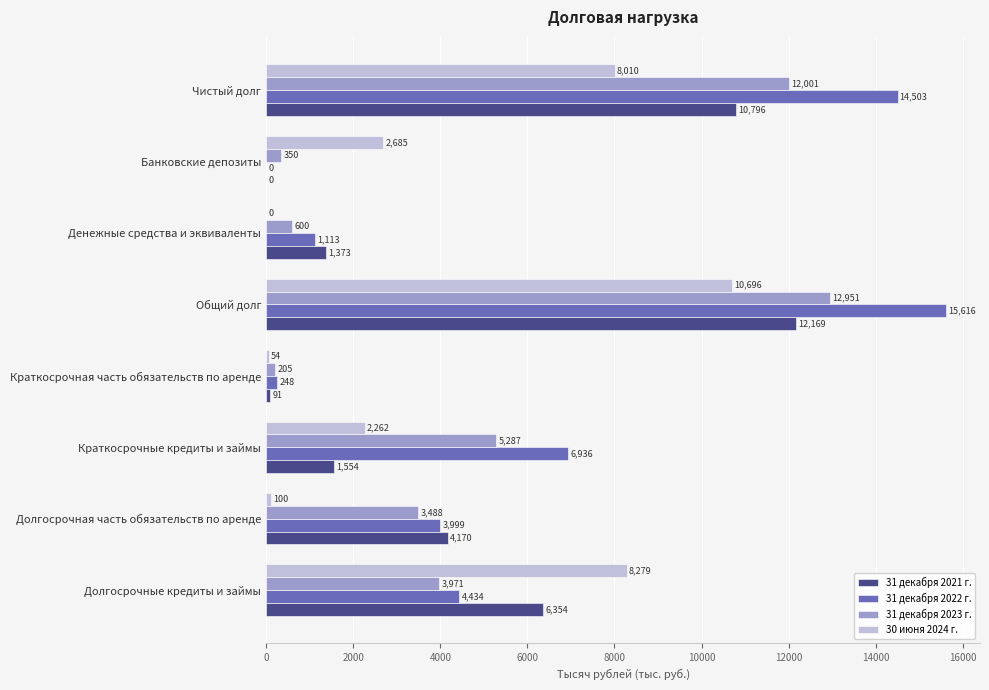

What are all the series names shown in the legend?

31 декабря 2021 г., 31 декабря 2022 г., 31 декабря 2023 г., 30 июня 2024 г.